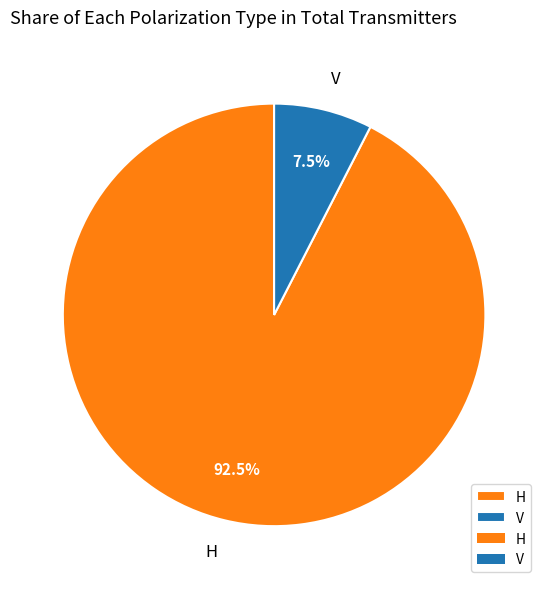

What is the total percentage of H and V?

100.0%